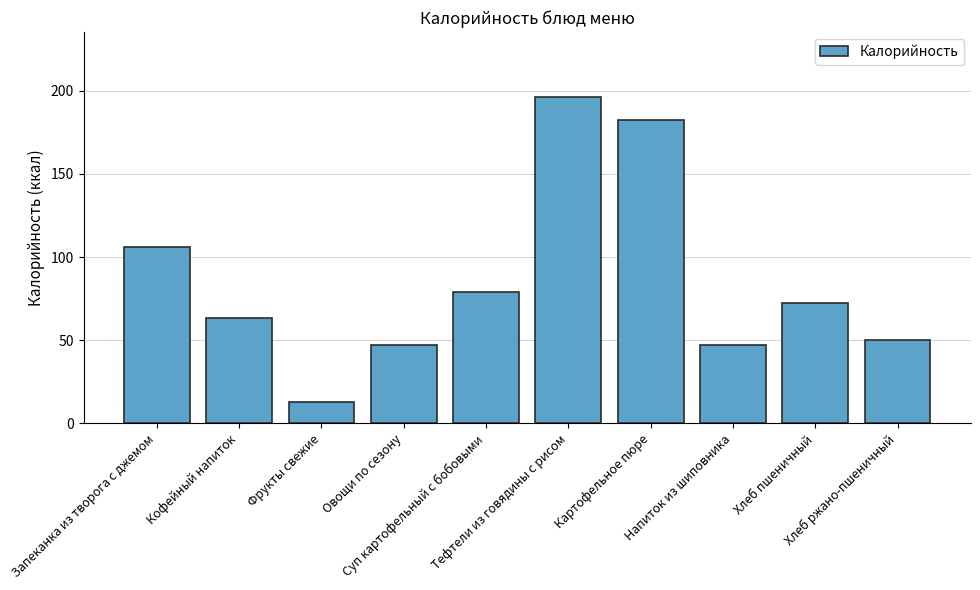

What is the difference between the second highest and minimum values?

169.9